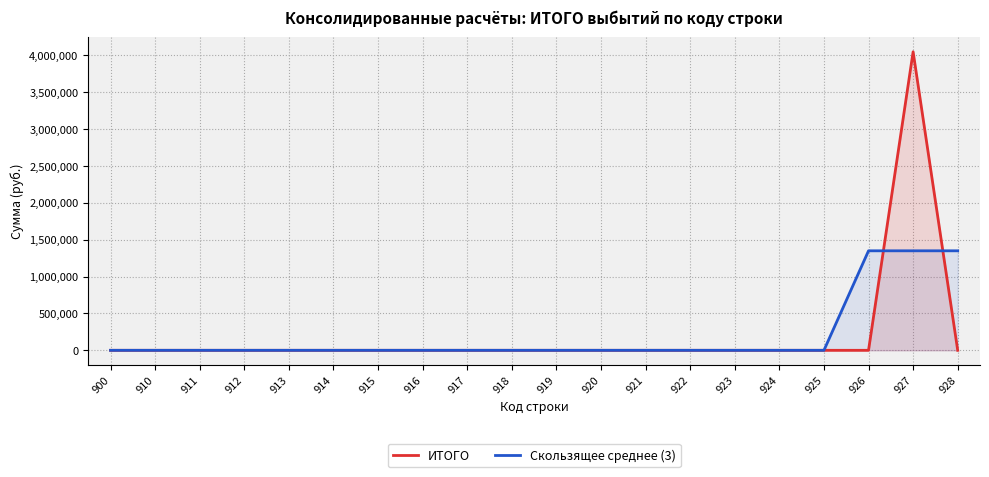

Reading left to right, transcribe all the data shown in this chart.

ИТОГО: 900=0.0	910=0.0	911=0.0	912=0.0	913=0.0	914=0.0	915=0.0	916=0.0	917=0.0	918=0.0	919=0.0	920=0.0	921=0.0	922=0.0	923=0.0	924=0.0	925=0.0	926=0.0	927=4047562.5	928=0.0
Скользящее среднее (3): 900=0.0	910=0.0	911=0.0	912=0.0	913=0.0	914=0.0	915=0.0	916=0.0	917=0.0	918=0.0	919=0.0	920=0.0	921=0.0	922=0.0	923=0.0	924=0.0	925=0.0	926=1349187.5	927=1349187.5	928=1349187.5